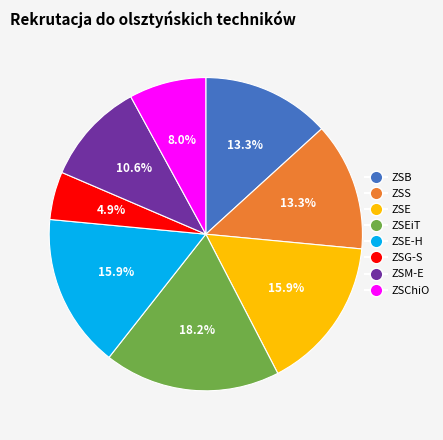

Is there any slice that represents more than half of the pie?

No